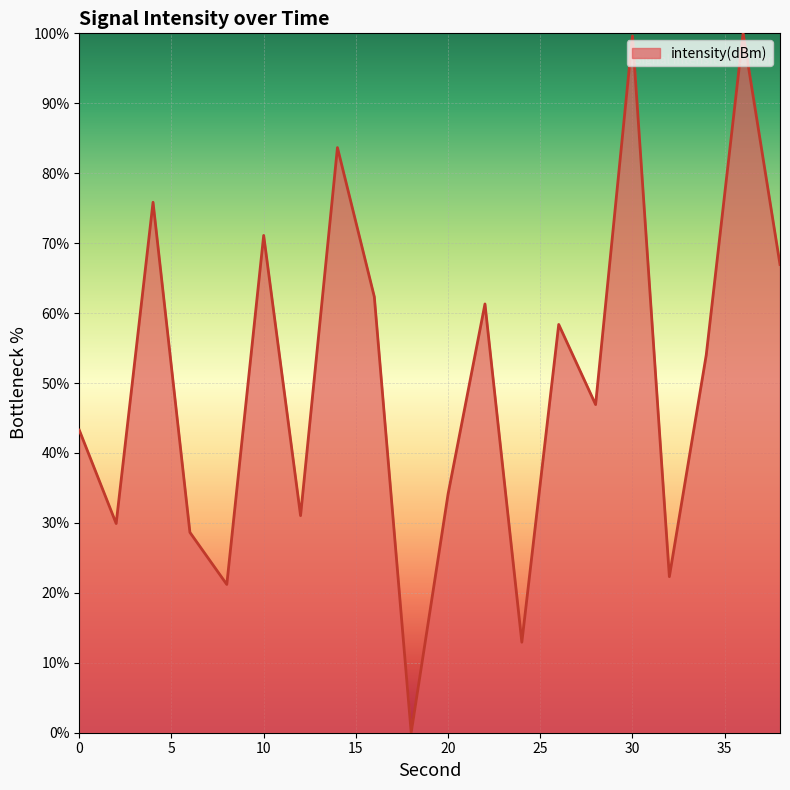

What is the difference between the maximum and minimum values?

100.0